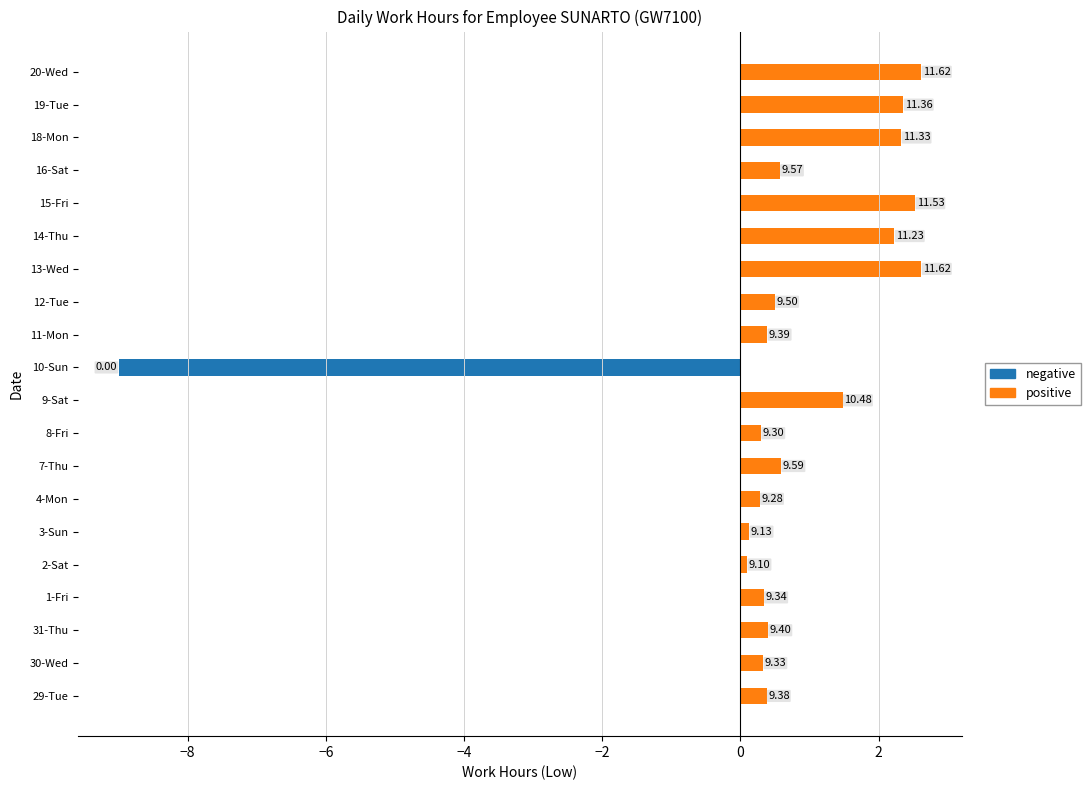

Which series has the largest total across all categories?

positive